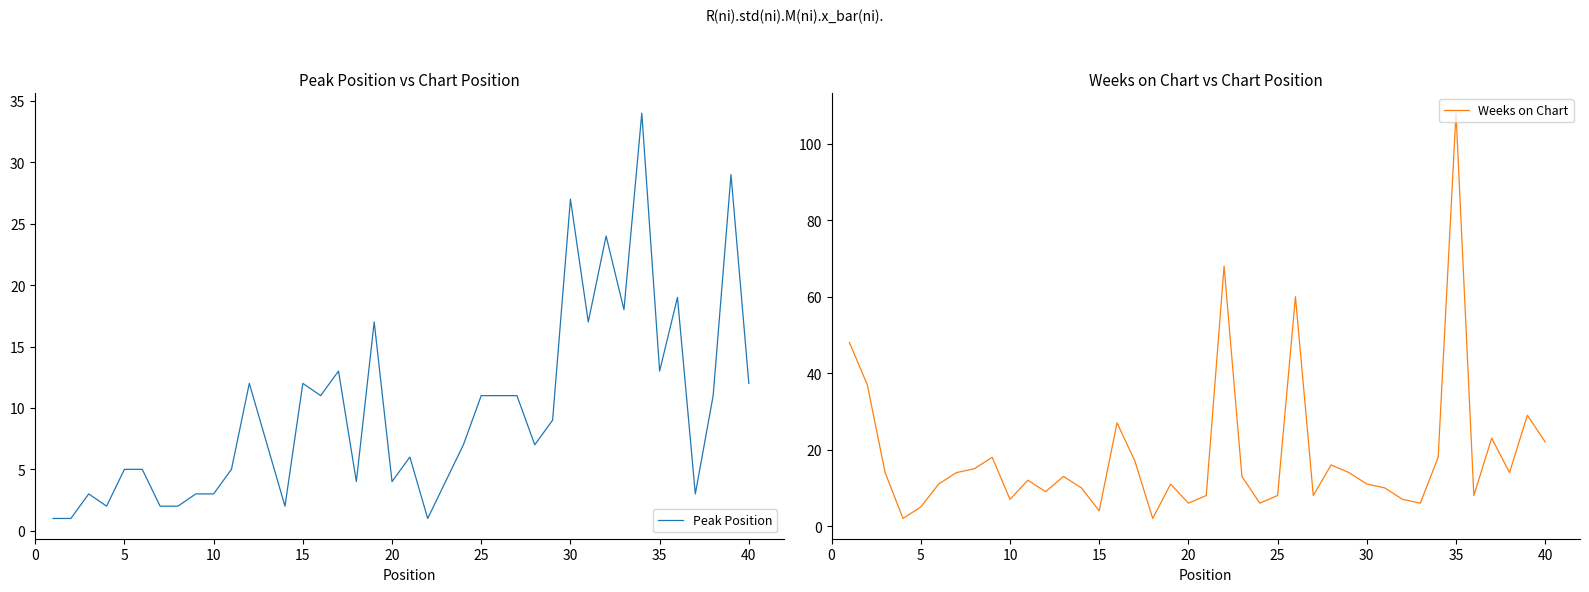

In Weeks on Chart, how many points are higher than both neighbors (excluding endpoints)?

11